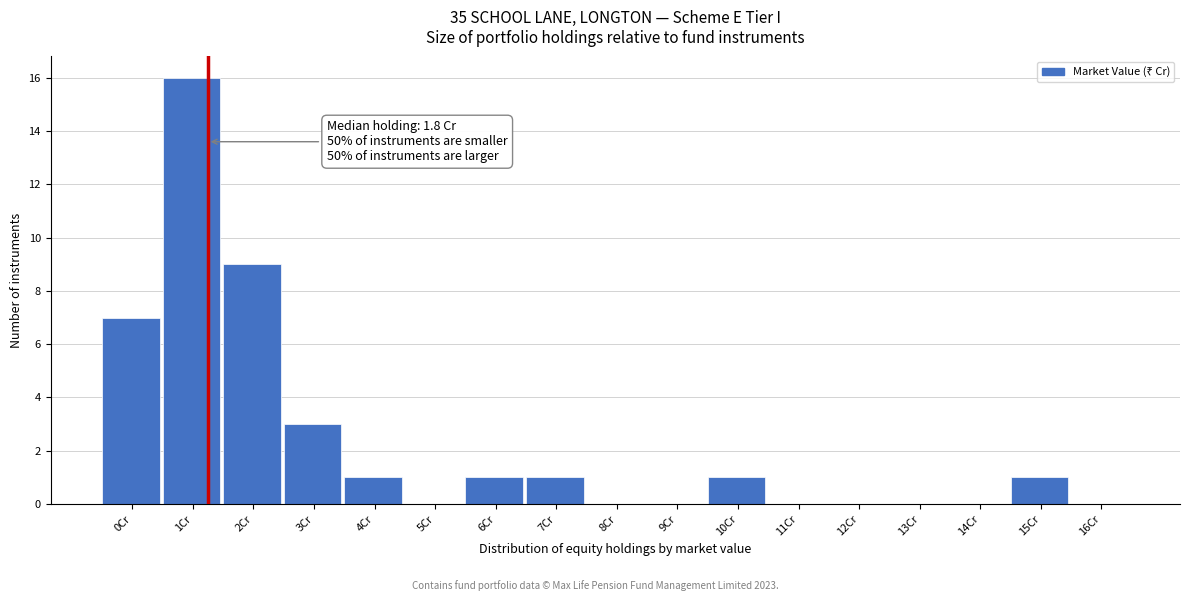

Reading left to right, transcribe all the data shown in this chart.

0Cr=7	1Cr=16	2Cr=9	3Cr=3	4Cr=1	5Cr=0	6Cr=1	7Cr=1	8Cr=0	9Cr=0	10Cr=1	11Cr=0	12Cr=0	13Cr=0	14Cr=0	15Cr=1	16Cr=0